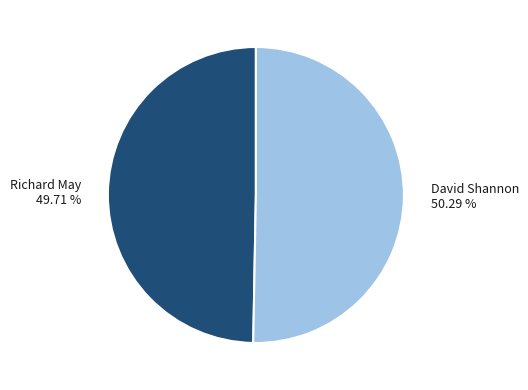

Does any single category account for the majority?

Yes